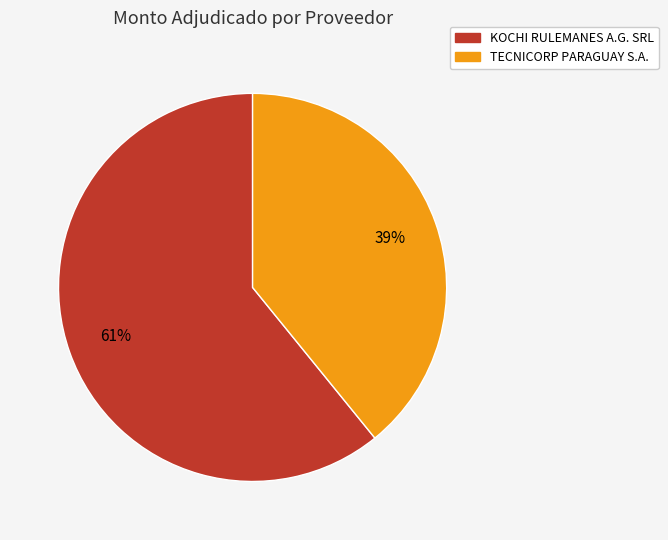

How many segments does this pie chart have?

2